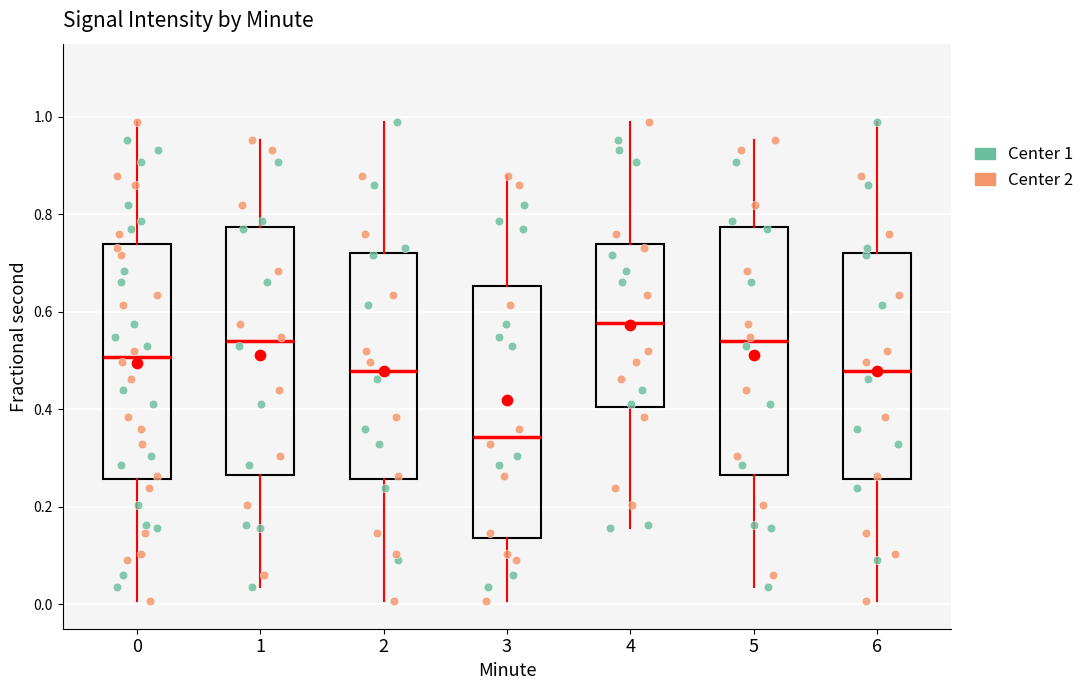

Where does the median line of the box at x = 5 sit on the y-axis? The values are not printed on the chart, so give them approximately, as read against the axis.

0.54